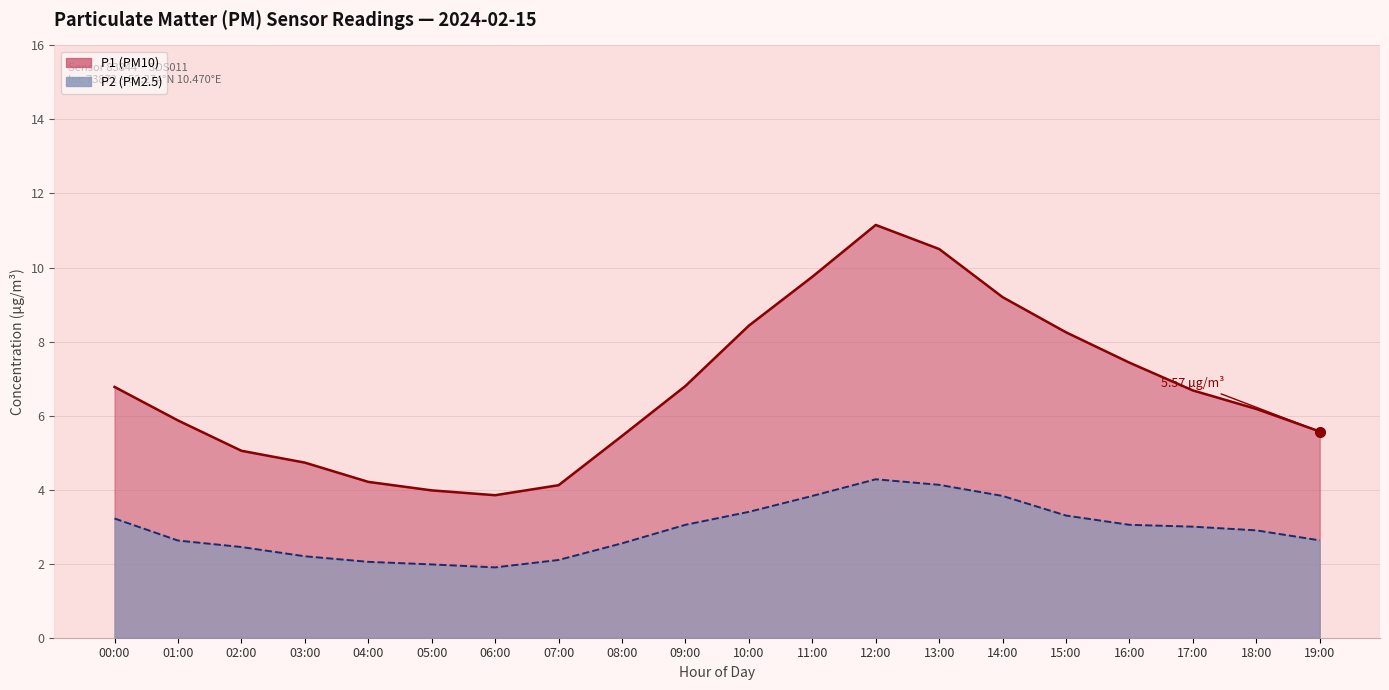

Is the value of P2 at 19:00 greater than the value of P1 at 15:00?

No